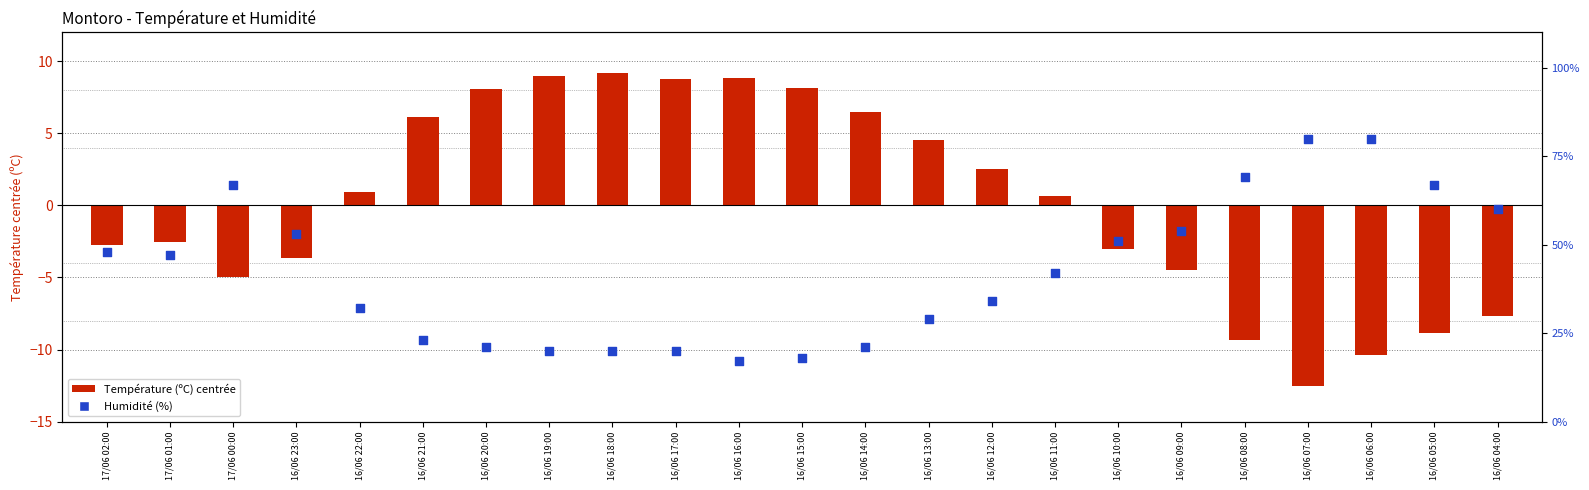

Which series has the widest spread of Y values?

Humidité (%)